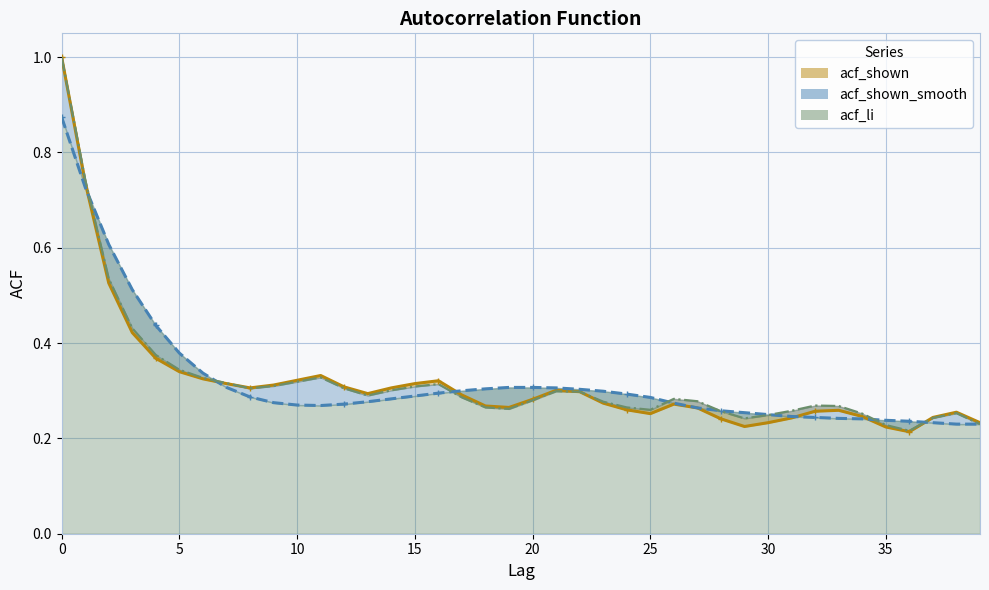

Count the number of data series in this chart.

3